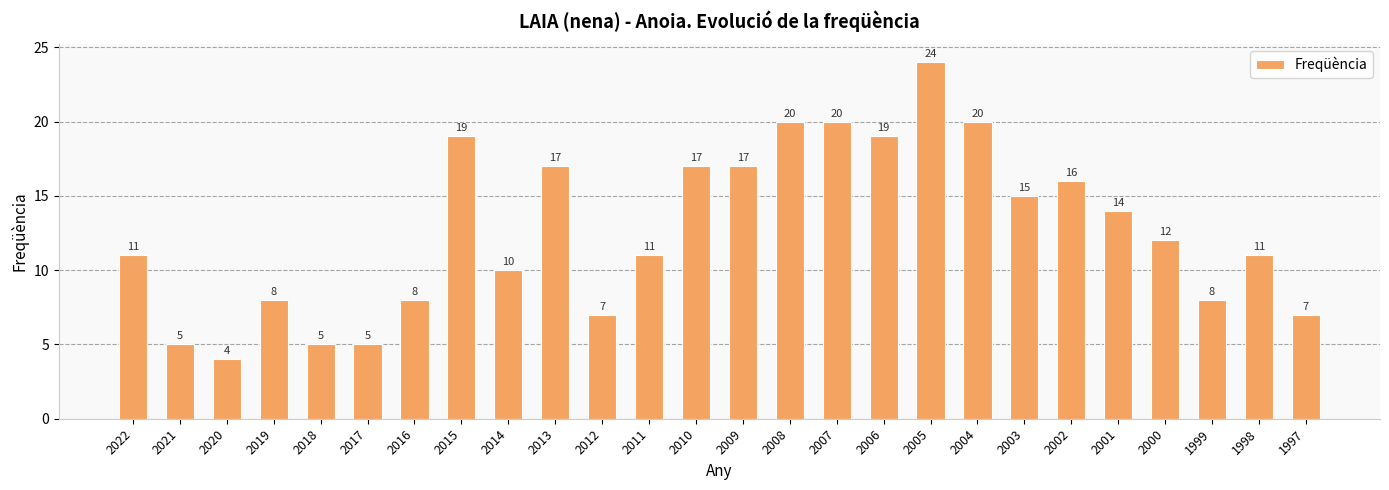

What is the smallest value displayed?

4